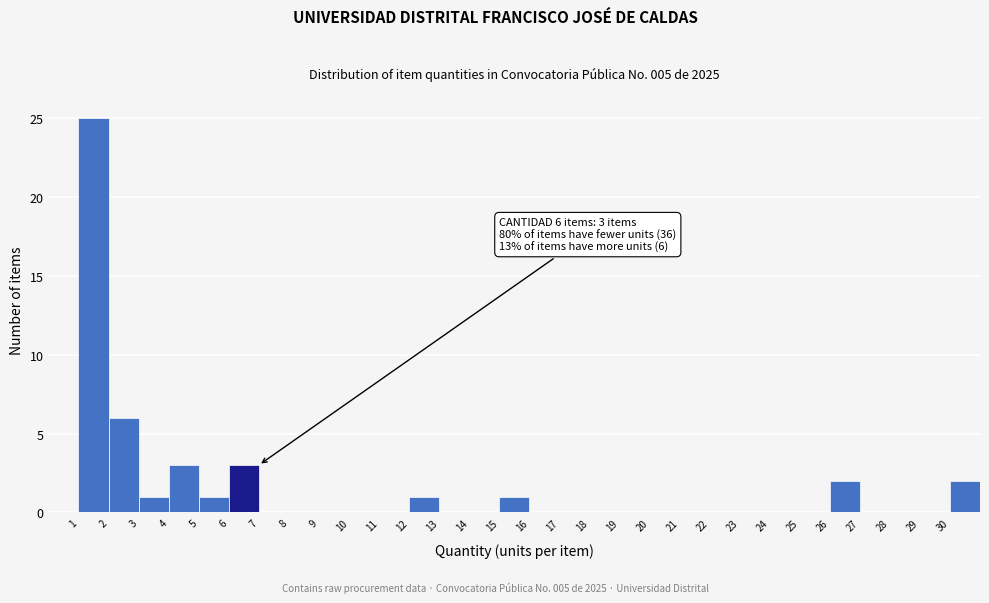

Over which range of the x-axis is the bar tallest?

1 to 2